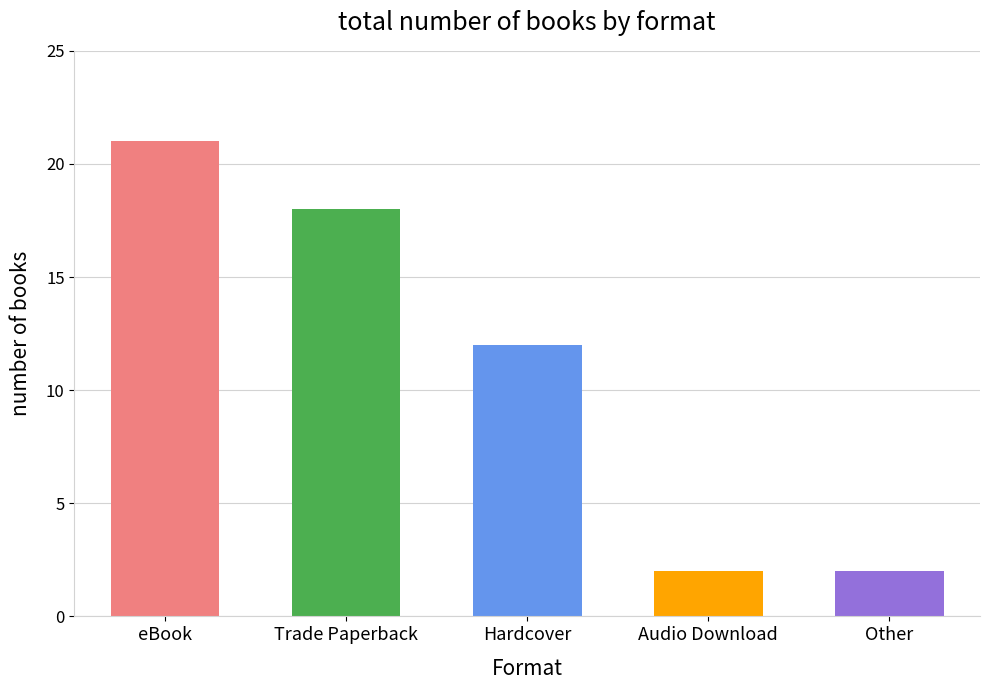

List the labels in order of value, largest first.

eBook, Trade Paperback, Hardcover, Audio Download, Other